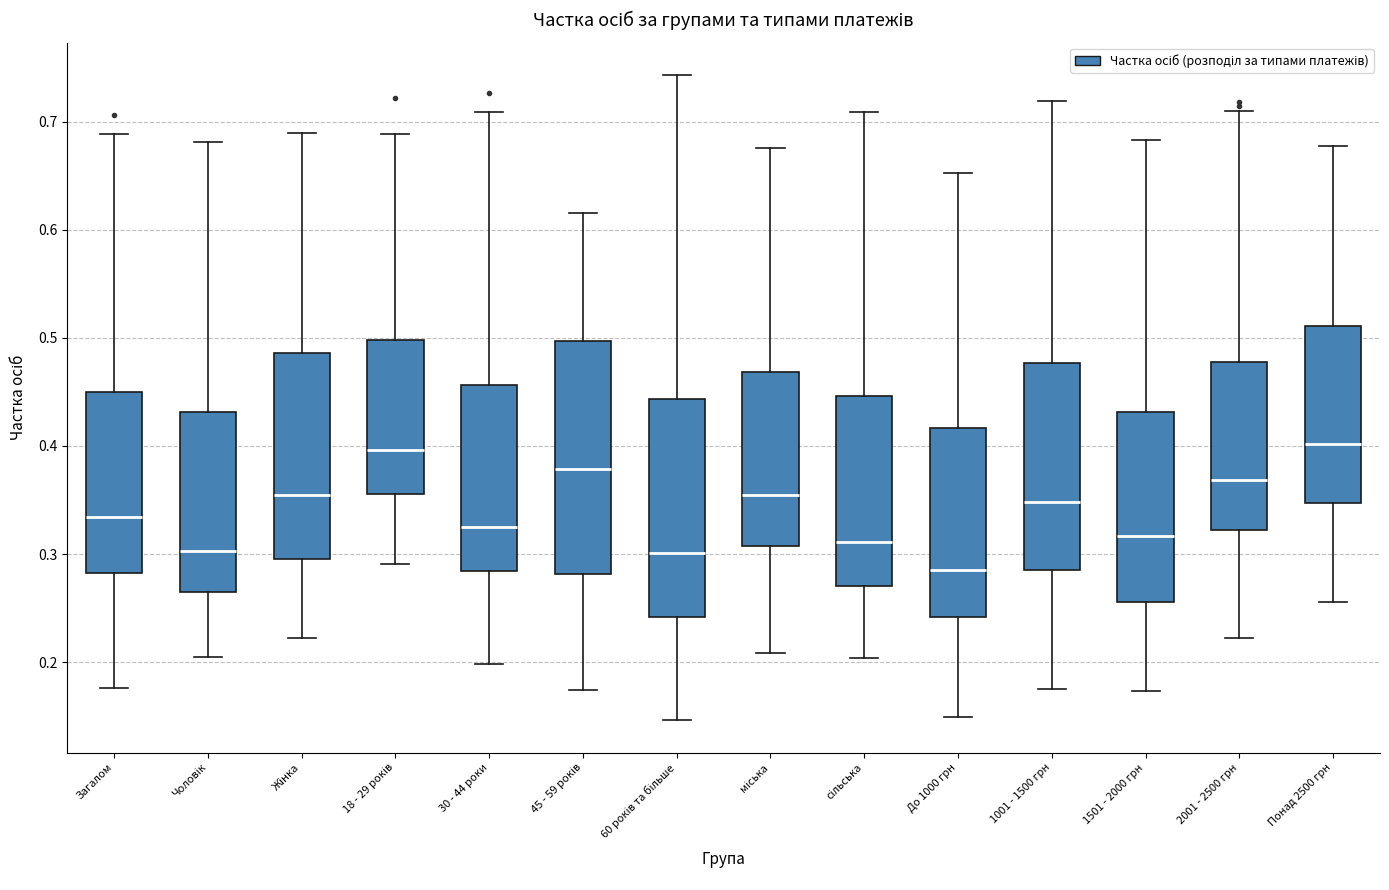

Reading left to right, read every box against the y-axis: the position of its median line, the range the box covers, and the ends of its whiskers. The values are not printed on the chart, so give them approximately, as read against the axis.

Загалом: median 0.33, box 0.28 to 0.45, whiskers 0.18 to 0.69
Чоловік: median 0.30, box 0.27 to 0.43, whiskers 0.20 to 0.68
Жінка: median 0.35, box 0.30 to 0.49, whiskers 0.22 to 0.69
18 - 29 років: median 0.40, box 0.36 to 0.50, whiskers 0.29 to 0.69
30 - 44 роки: median 0.32, box 0.28 to 0.46, whiskers 0.20 to 0.71
45 - 59 років: median 0.38, box 0.28 to 0.50, whiskers 0.17 to 0.62
60 років та більше: median 0.30, box 0.24 to 0.44, whiskers 0.15 to 0.74
міська: median 0.35, box 0.31 to 0.47, whiskers 0.21 to 0.68
сільська: median 0.31, box 0.27 to 0.45, whiskers 0.20 to 0.71
До 1000 грн: median 0.29, box 0.24 to 0.42, whiskers 0.15 to 0.65
1001 - 1500 грн: median 0.35, box 0.29 to 0.48, whiskers 0.17 to 0.72
1501 - 2000 грн: median 0.32, box 0.26 to 0.43, whiskers 0.17 to 0.68
2001 - 2500 грн: median 0.37, box 0.32 to 0.48, whiskers 0.22 to 0.71
Понад 2500 грн: median 0.40, box 0.35 to 0.51, whiskers 0.26 to 0.68